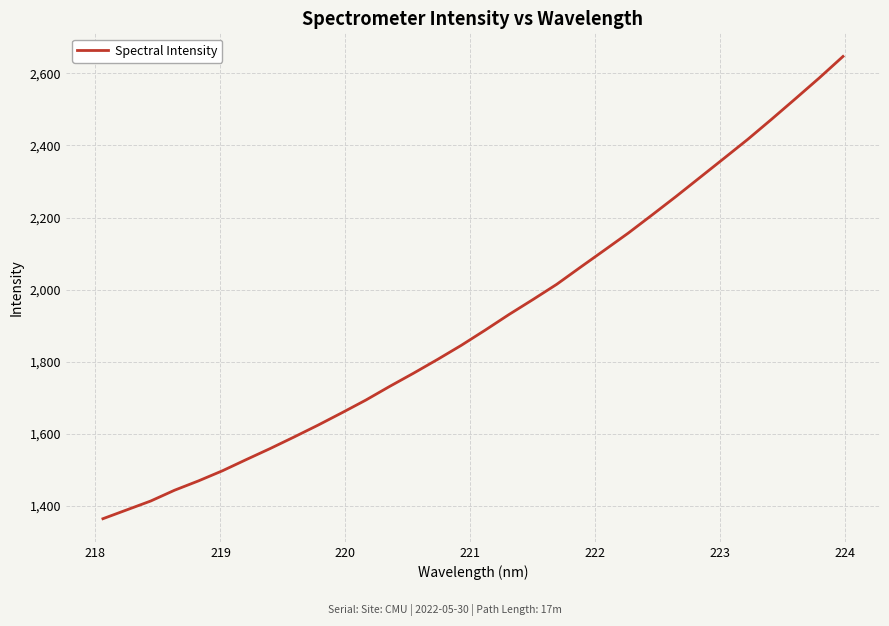

True or false: there are more than 0 points higher than both neighbors.

False